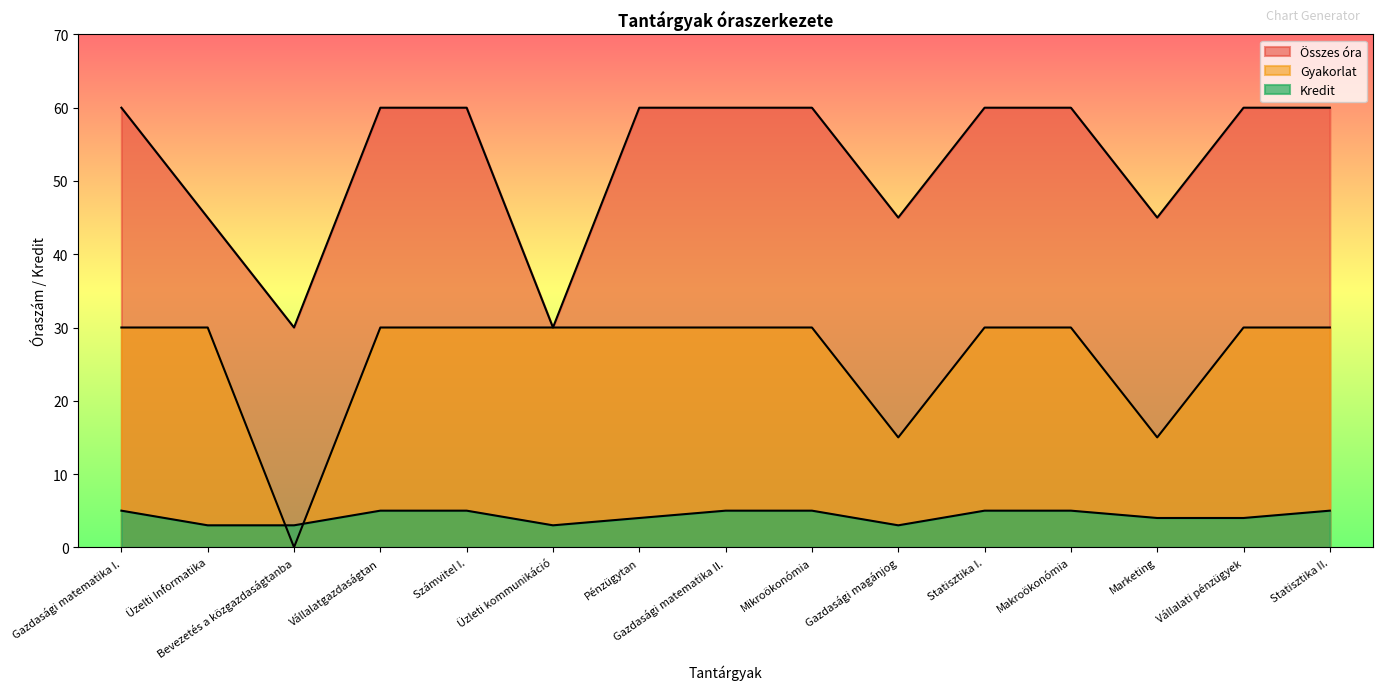

What is the difference between the second highest and second lowest values in the Gyakorlat series?

15